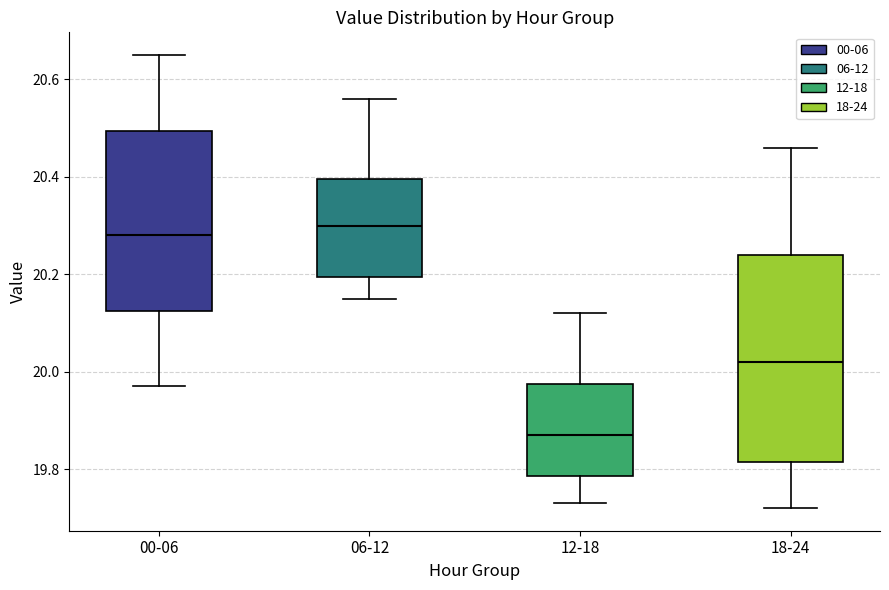

Reading left to right, transcribe this box plot: for each box, give where its median line is, the range the box spans, and where its two whiskers end, as read against the y-axis. The values are not printed on the chart, so give them approximately, as read against the axis.

00-06: median 20.28, box 20.12 to 20.50, whiskers 19.98 to 20.66
06-12: median 20.30, box 20.20 to 20.40, whiskers 20.16 to 20.56
12-18: median 19.88, box 19.78 to 19.98, whiskers 19.74 to 20.12
18-24: median 20.02, box 19.82 to 20.24, whiskers 19.72 to 20.46